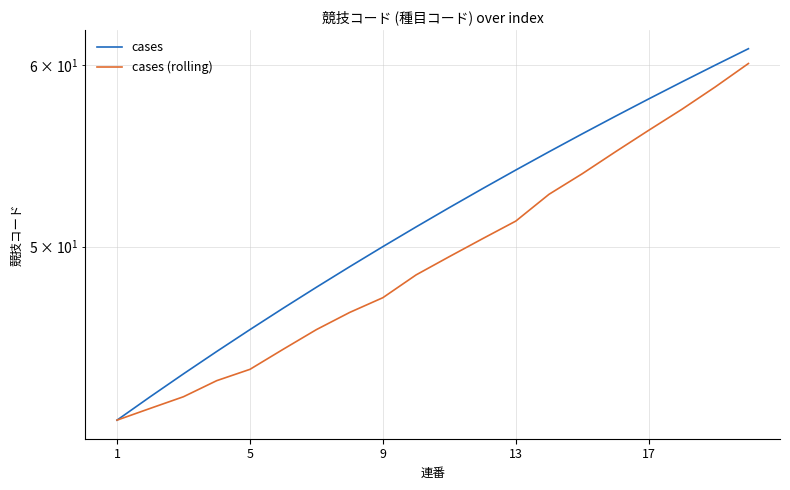

True or false: cases (rolling) and cases cross at least once.

False